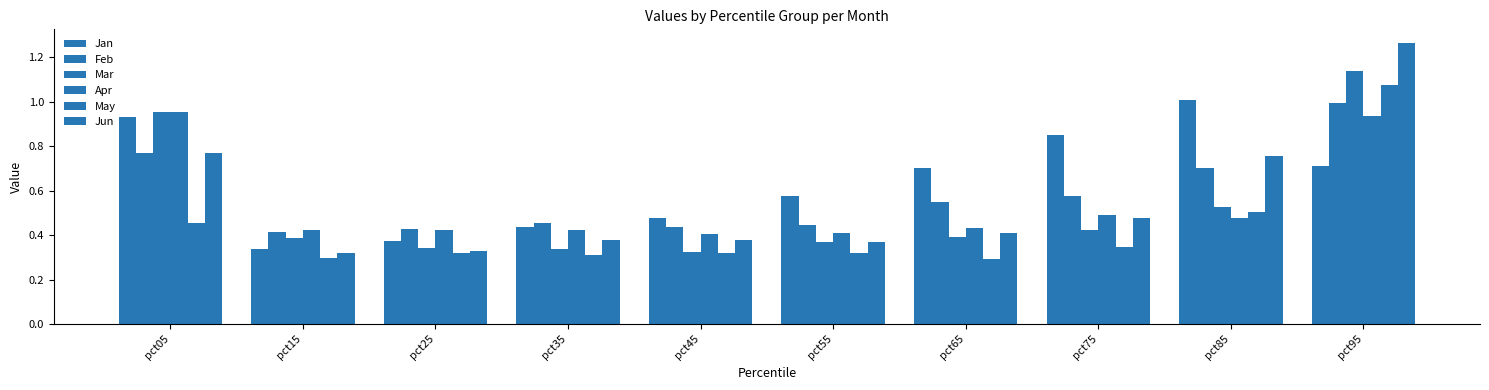

Which series has the largest total across all categories?

Jan